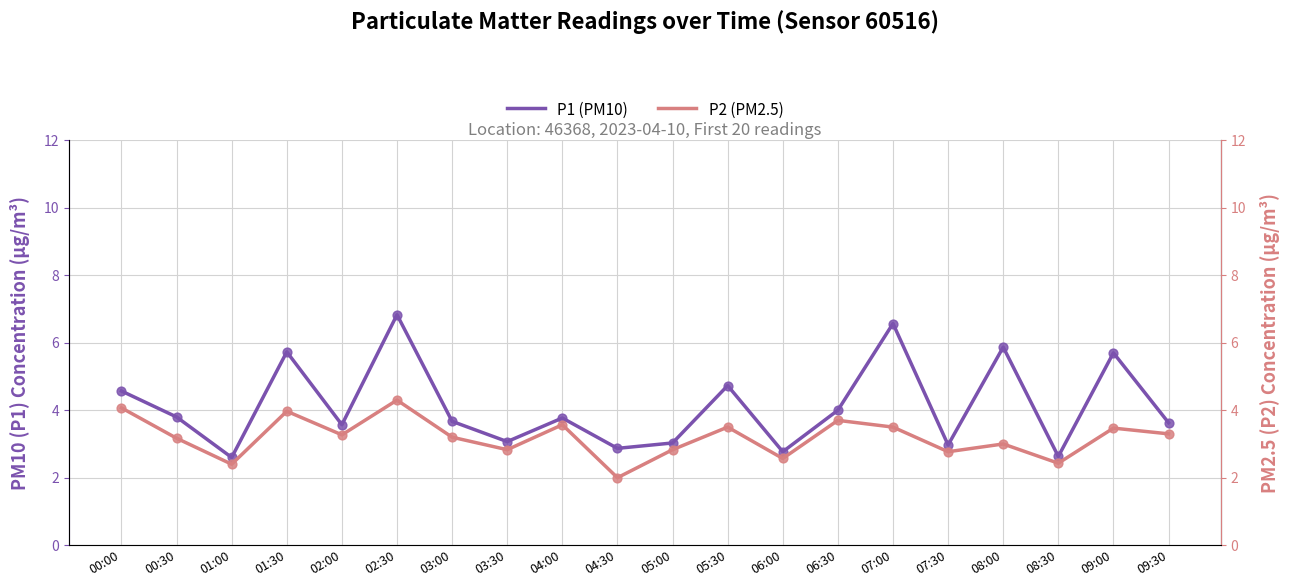

Is the value of P1 (PM10) at 02:00 greater than the value of P2 (PM2.5) at 04:00?

No